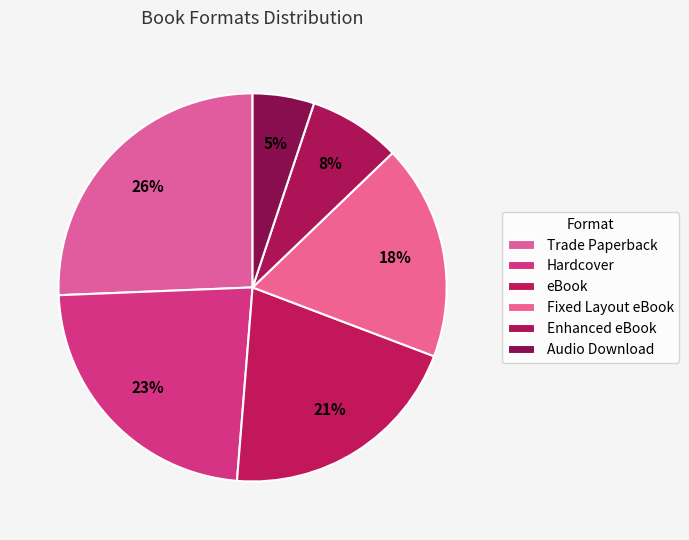

Rank the categories by value from highest to lowest.

Trade Paperback, Hardcover, eBook, Fixed Layout eBook, Enhanced eBook, Audio Download